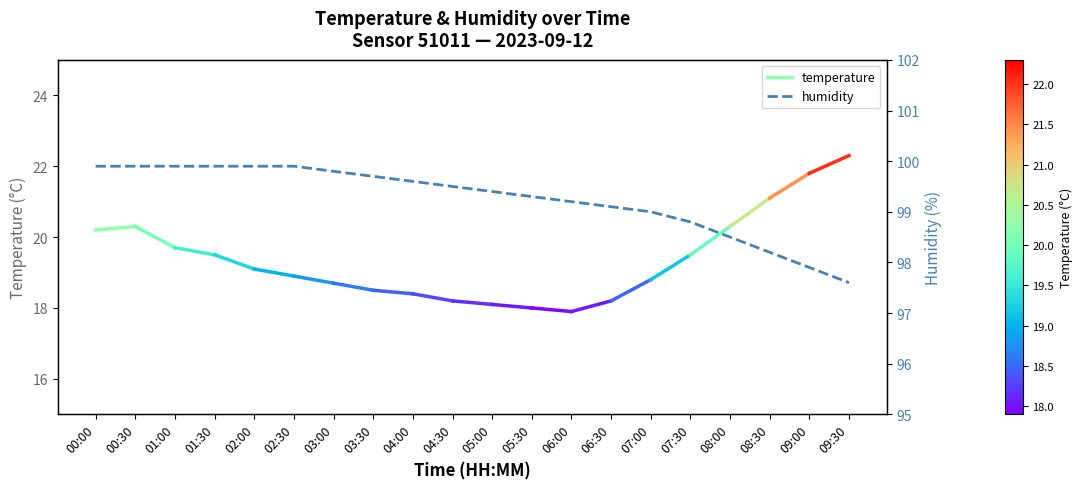

True or false: the data has more than 2 interior local peaks.

False